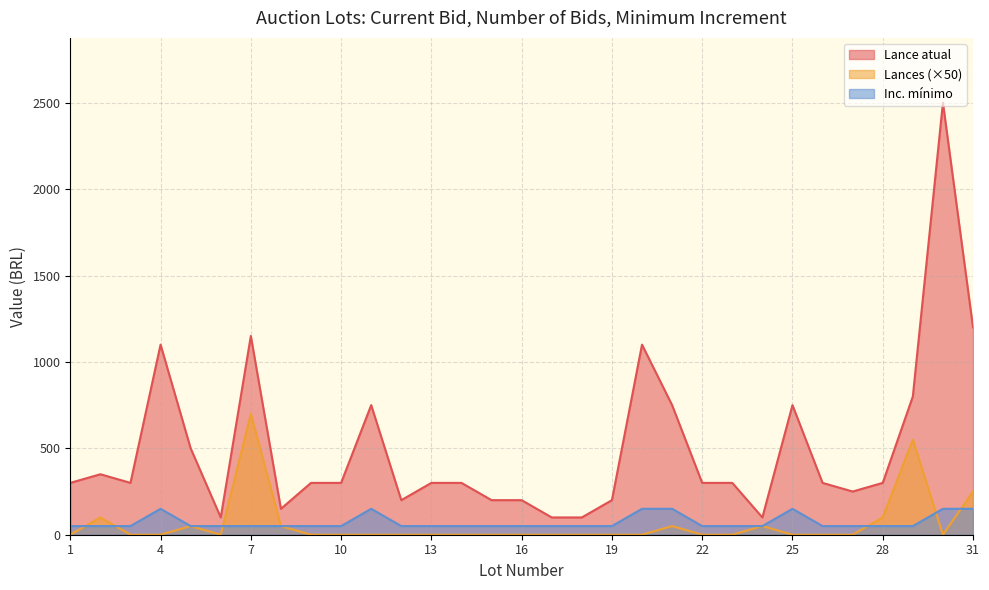

Does the chart display data point markers on the line(s)?

No